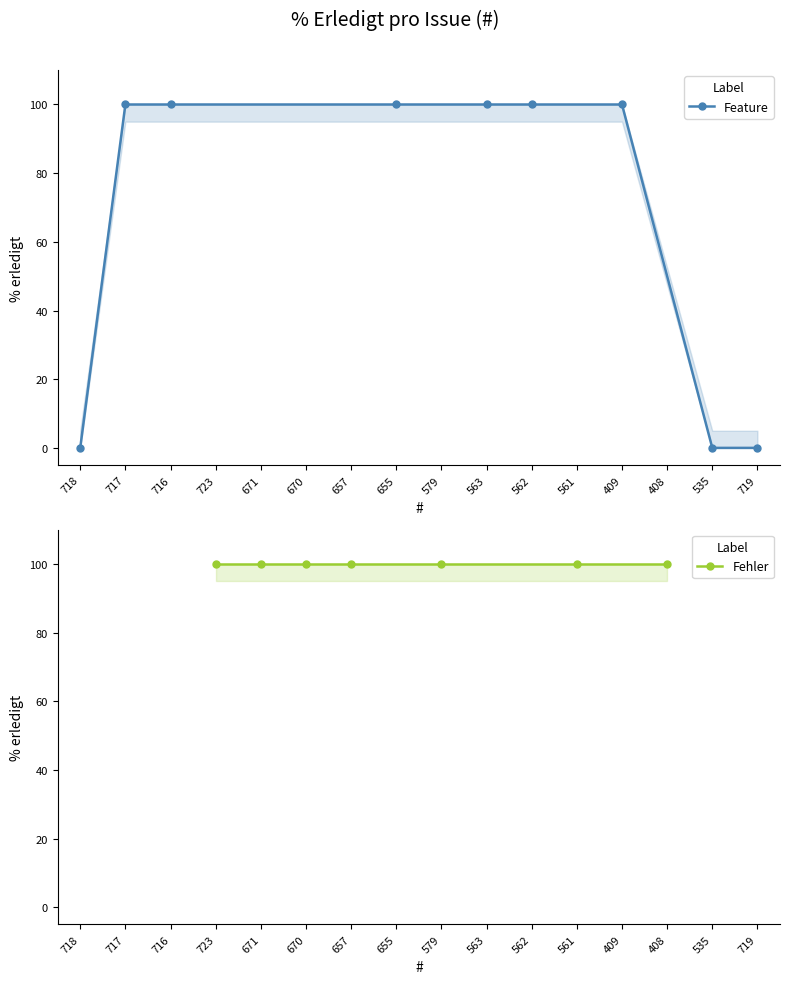

What is the greatest value displayed?

100